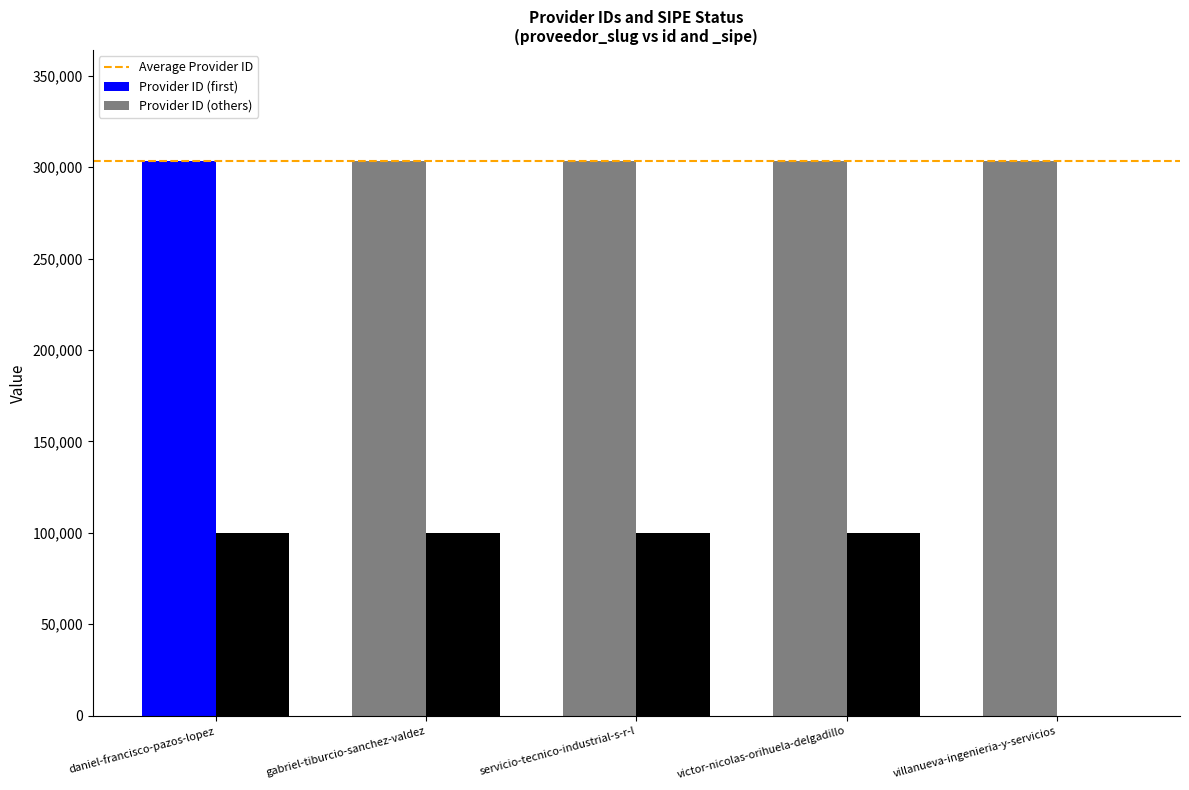

What is the approximate value at victor-nicolas-orihuela-delgadillo, to the nearest 10?

100000